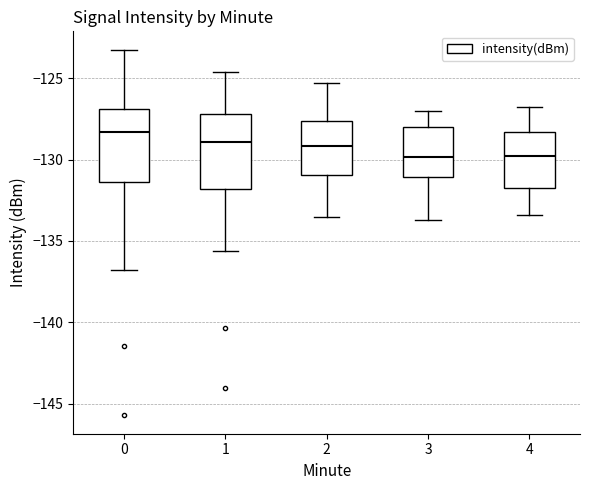

Reading left to right, read every box against the y-axis: the position of its median line, the range the box covers, and the ends of its whiskers. The values are not printed on the chart, so give them approximately, as read against the axis.

0: median -128.5, box -131.5 to -127.0, whiskers -137.0 to -123.5
1: median -129.0, box -132.0 to -127.0, whiskers -135.5 to -124.5
2: median -129.0, box -131.0 to -127.5, whiskers -133.5 to -125.5
3: median -130.0, box -131.0 to -128.0, whiskers -133.5 to -127.0
4: median -130.0, box -132.0 to -128.5, whiskers -133.5 to -127.0